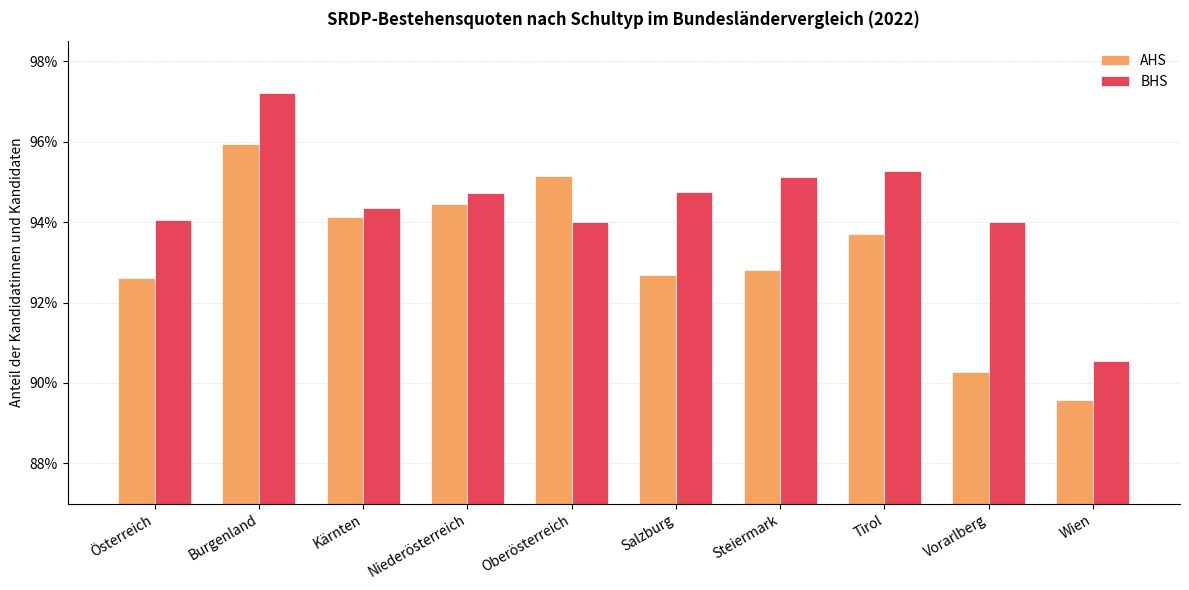

What is the total value across all series at Salzburg?

1.9